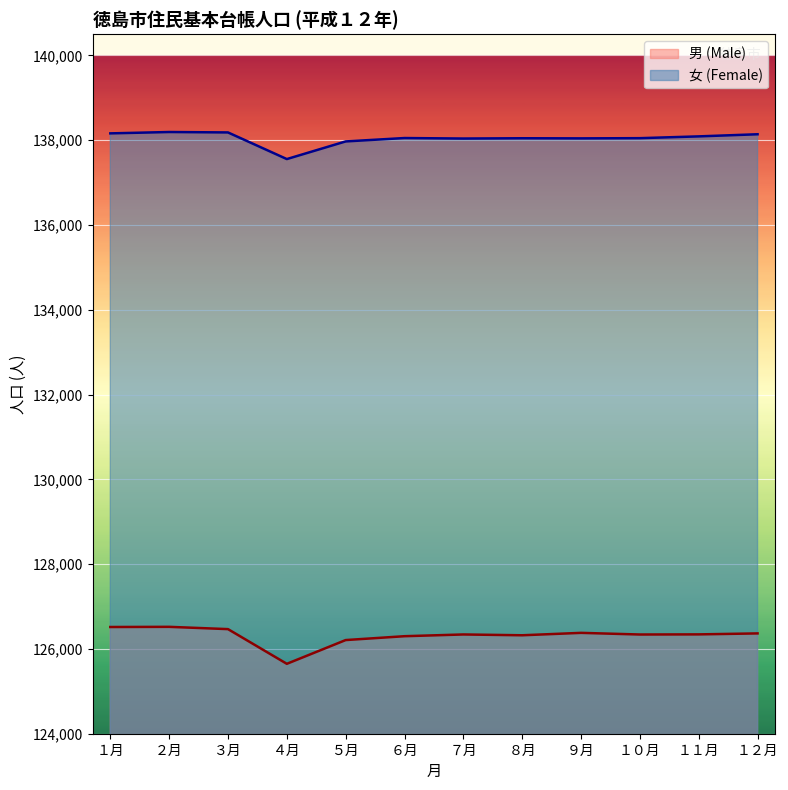

At which category is the sum across all series the highest?

２月